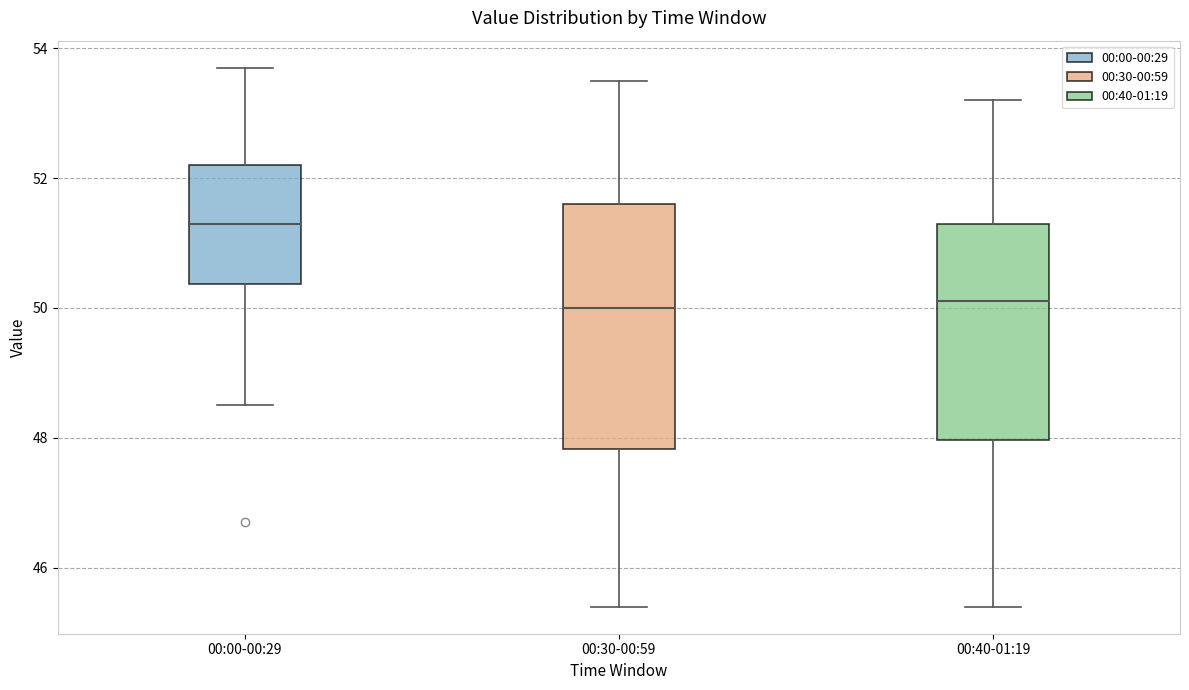

Reading left to right, transcribe this box plot: for each box, give where its median line is, the range the box spans, and where its two whiskers end, as read against the y-axis. The values are not printed on the chart, so give them approximately, as read against the axis.

00:00-00:29: median 51.4, box 50.4 to 52.2, whiskers 48.6 to 53.8
00:30-00:59: median 50.0, box 47.8 to 51.6, whiskers 45.4 to 53.6
00:40-01:19: median 50.2, box 48.0 to 51.4, whiskers 45.4 to 53.2